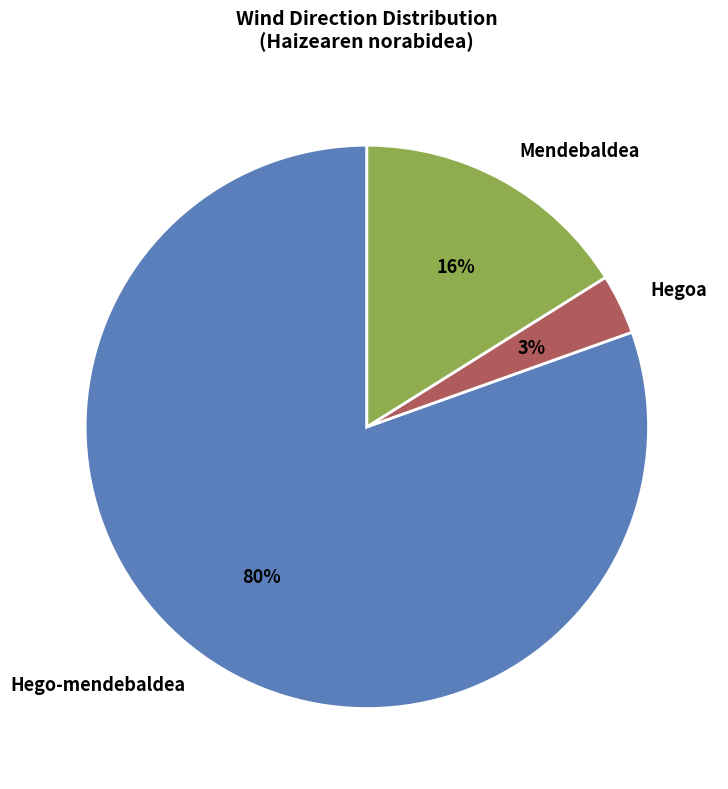

Does Hego-mendebaldea represent more than half of the total?

Yes